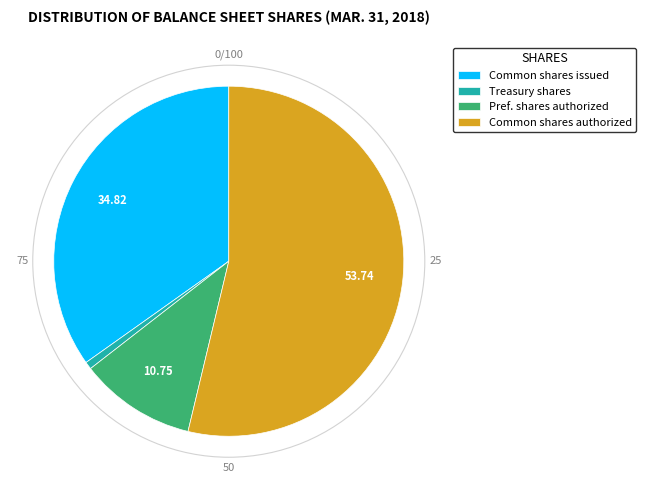

Is the sum of Common shares authorized and Treasury shares greater than half?

Yes